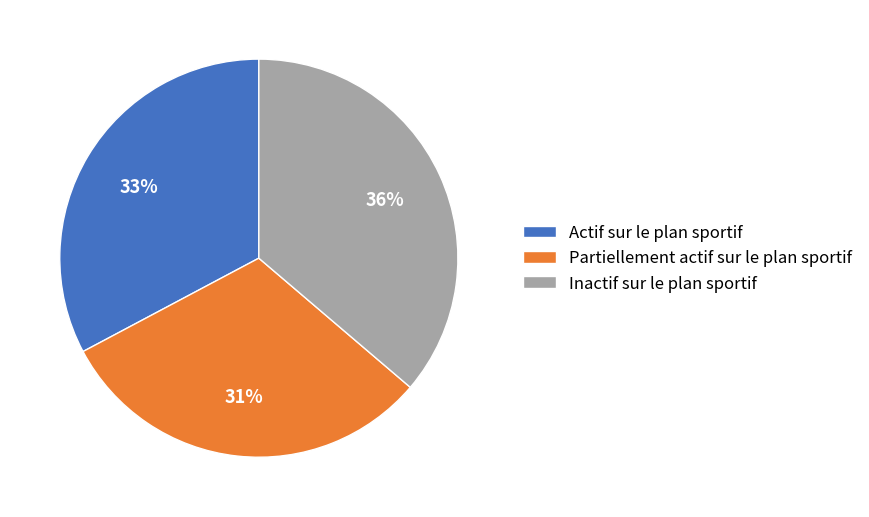

To the nearest percent, what portion does Partiellement actif sur le plan sportif represent?

31%